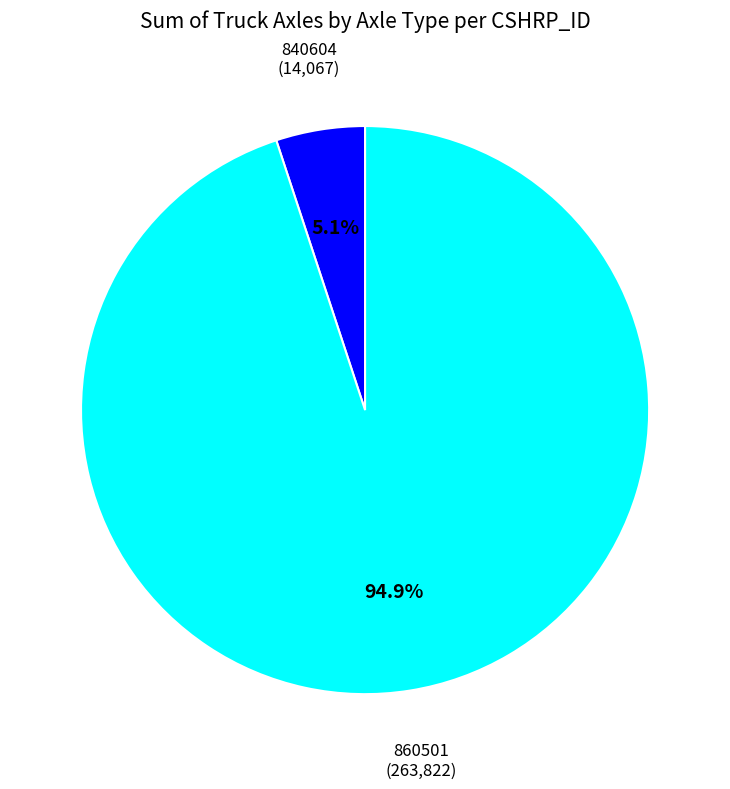

Which has a higher value, 840604 or 860501?

860501